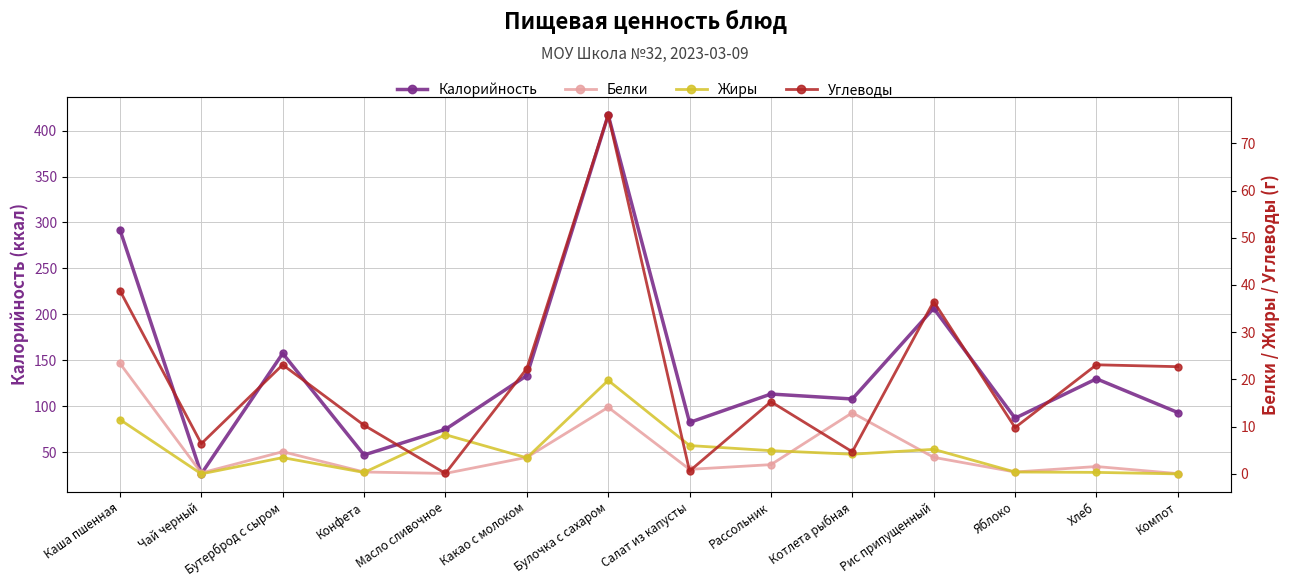

What is the difference between the second highest and second lowest values in the Жиры series?

11.5